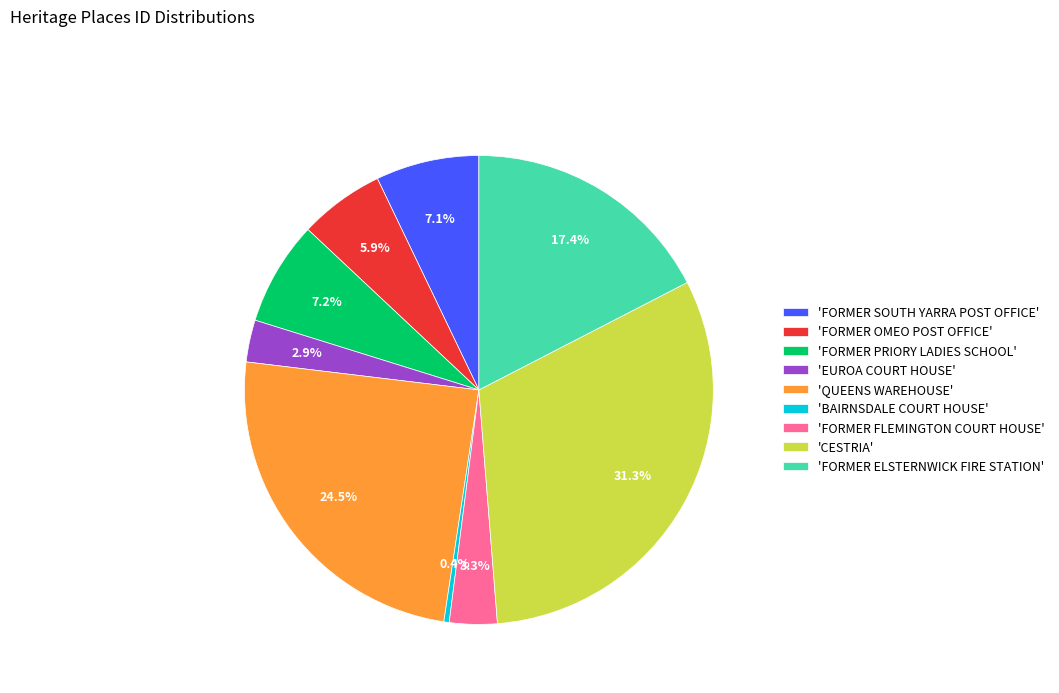

What is the smallest slice in the pie chart?

'BAIRNSDALE COURT HOUSE'